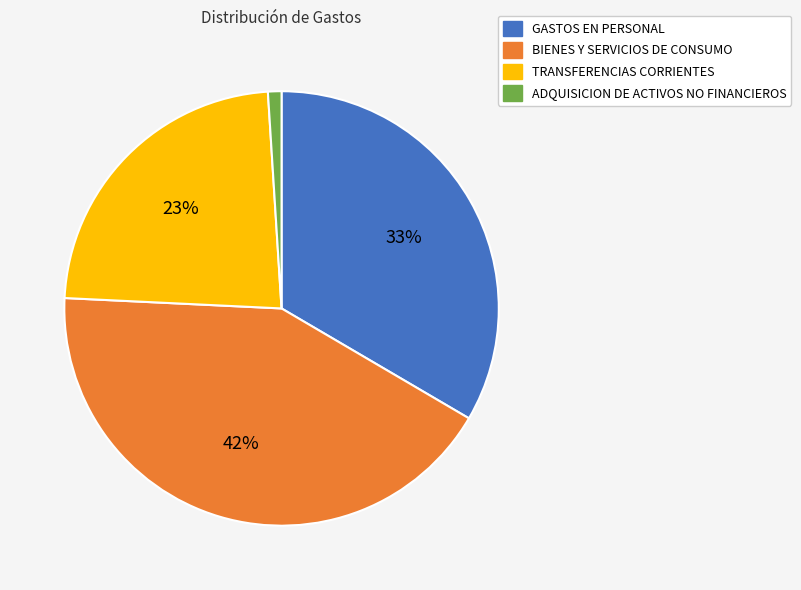

Which slice is the largest?

BIENES Y SERVICIOS DE CONSUMO